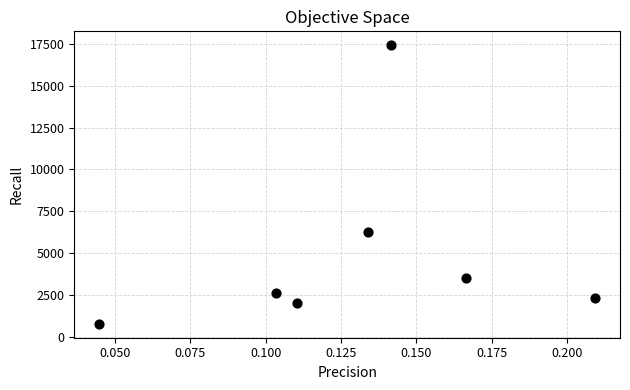

What is the average Y value?

4980